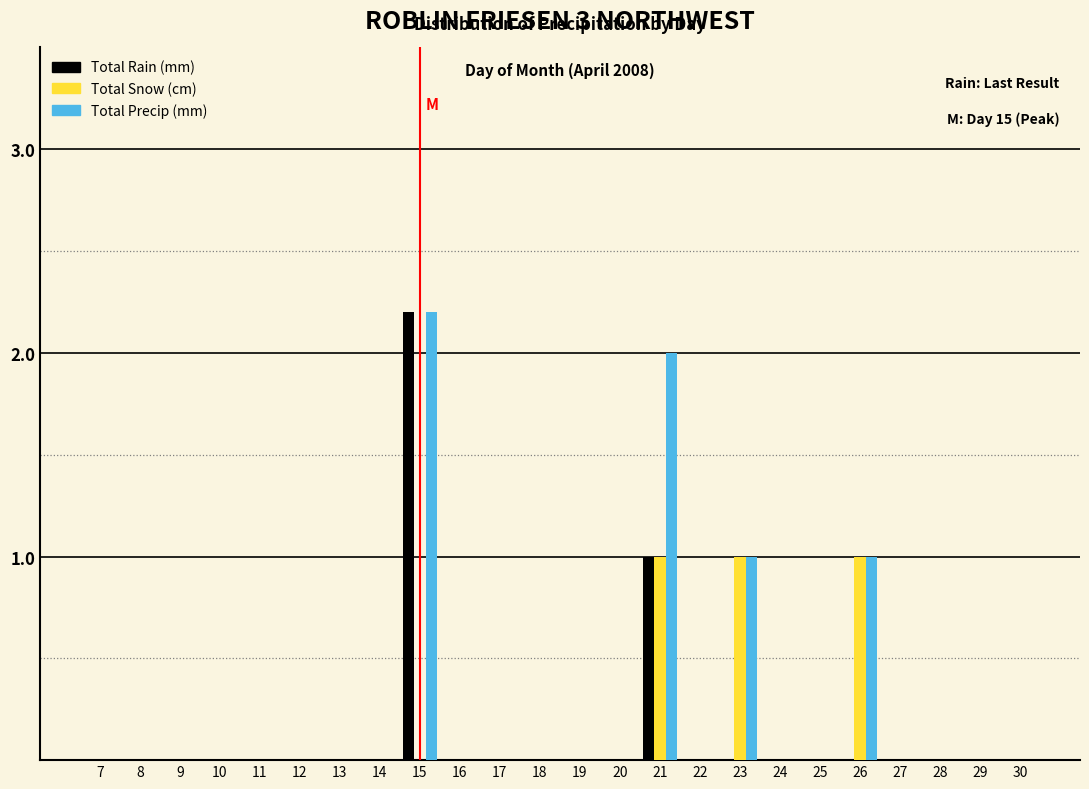

What is the maximum value for Total Precip (mm)?

2.2